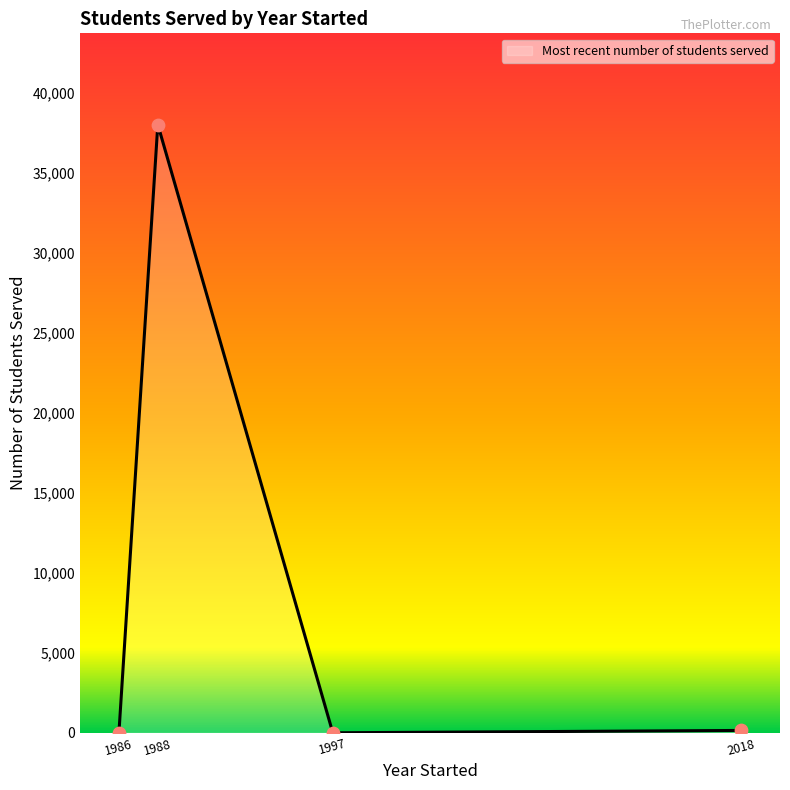

What is the change in value from 1988 to 1997?

-38000